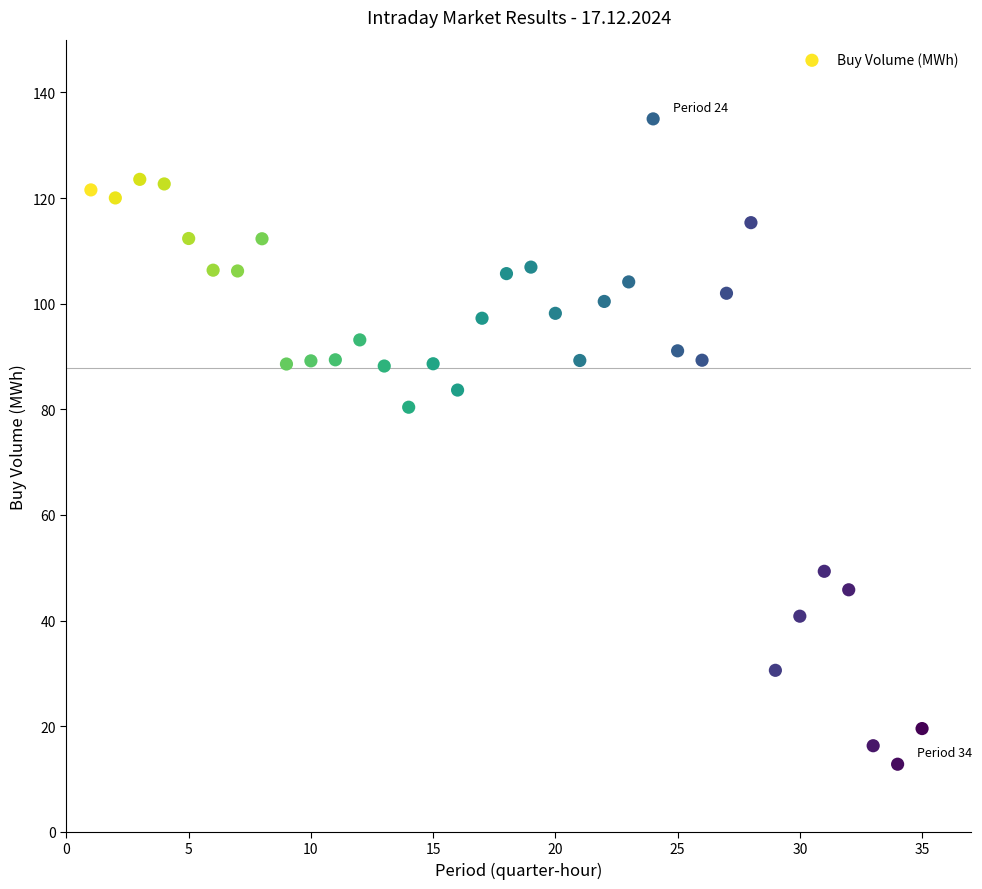

What is the range of X values (max minus min)?

34.0